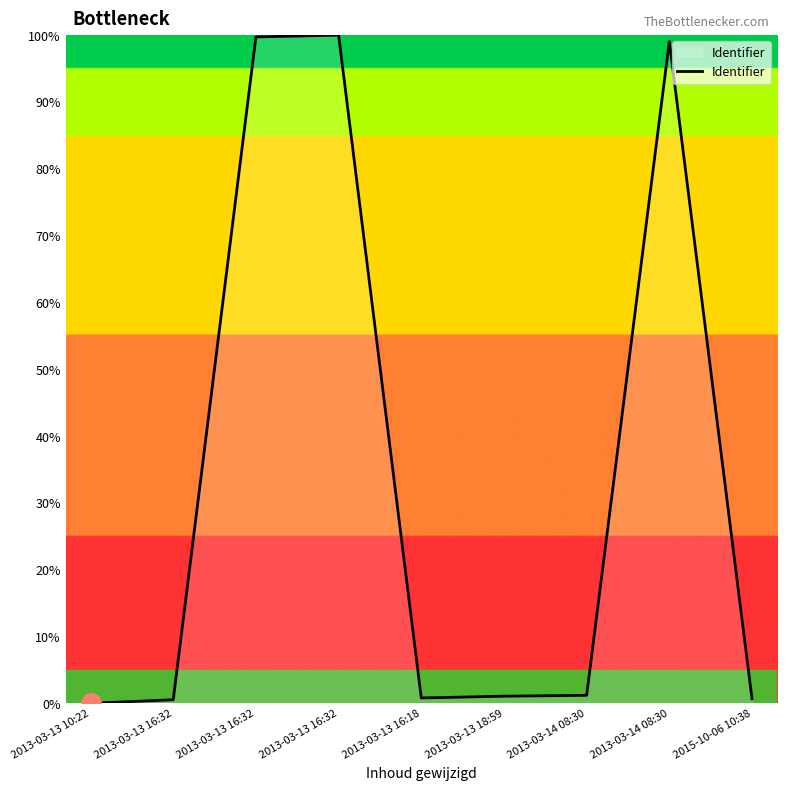

How many lines are shown in the chart?

1